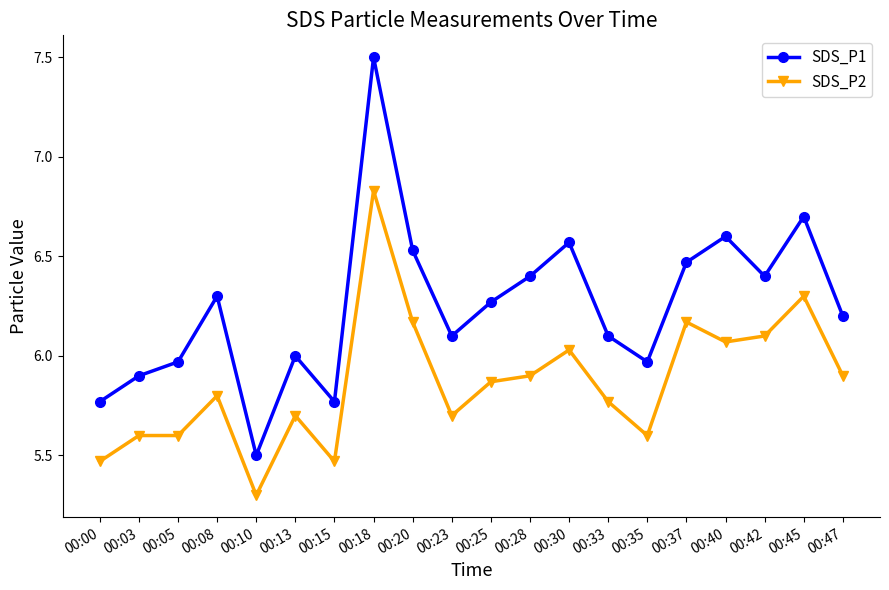

Where is the first local maximum for SDS_P1?

00:08